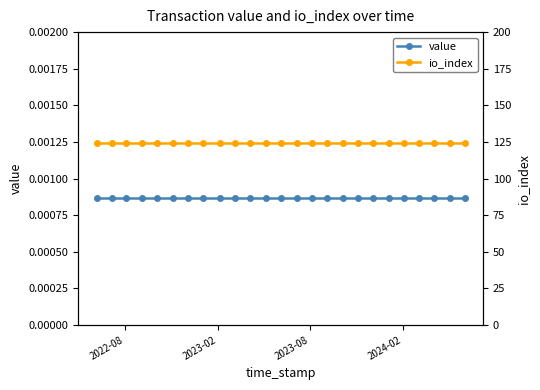

Count the number of data series in this chart.

2